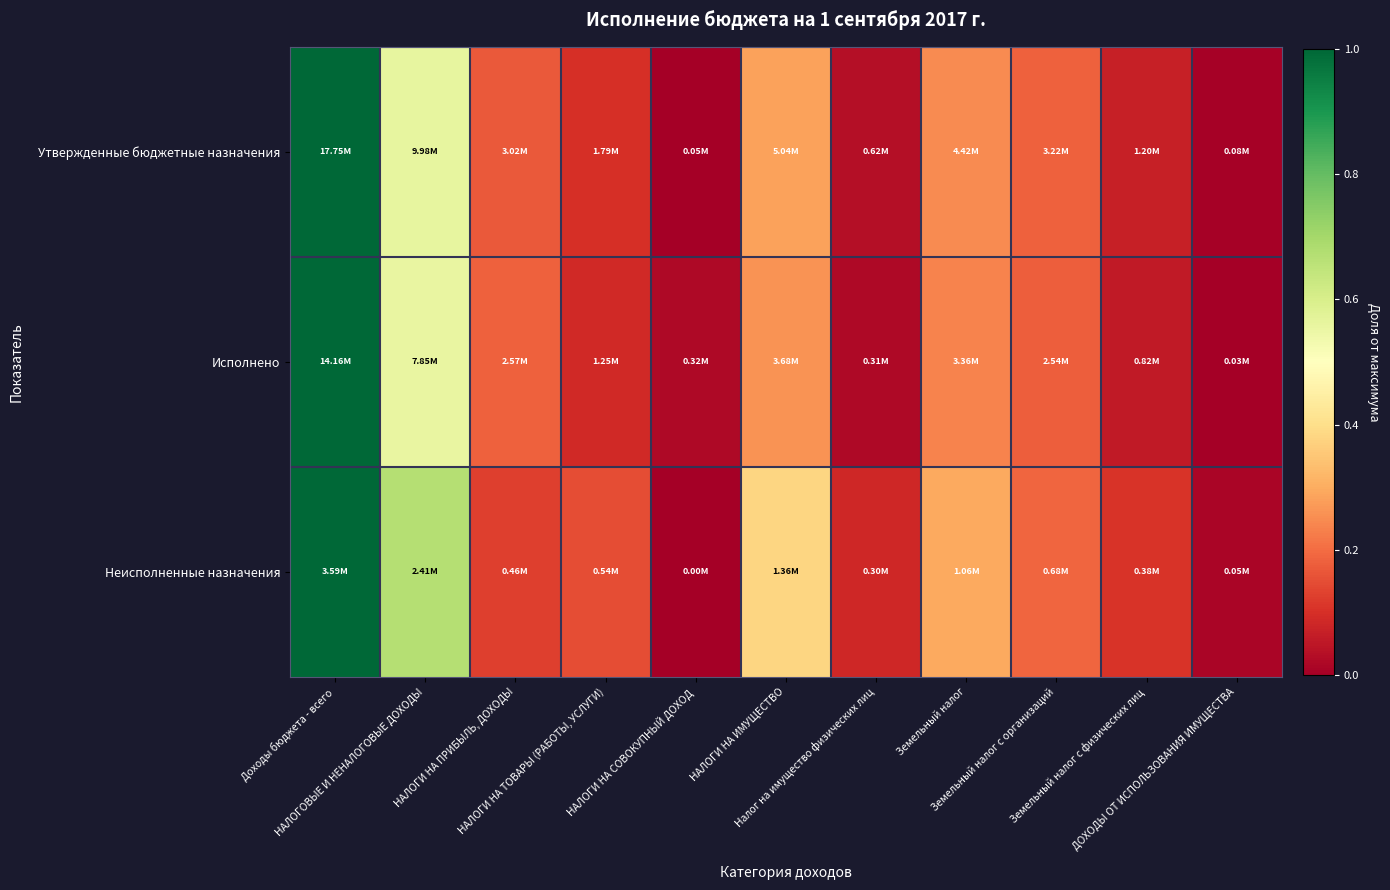

Reading right to left, what are all the values shown in this chart?

Утвержденные бюджетные назначения: ДОХОДЫ ОТ ИСПОЛЬЗОВАНИЯ ИМУЩЕСТВА=0.0	Земельный налог с физических лиц=0.1	Земельный налог с организаций=0.2	Земельный налог=0.2	Налог на имущество физических лиц=0.0	НАЛОГИ НА ИМУЩЕСТВО=0.3	НАЛОГИ НА СОВОКУПНЫЙ ДОХОД=0.0	НАЛОГИ НА ТОВАРЫ (РАБОТЫ, УСЛУГИ)=0.1	НАЛОГИ НА ПРИБЫЛЬ, ДОХОДЫ=0.2	НАЛОГОВЫЕ И НЕНАЛОГОВЫЕ ДОХОДЫ=0.6	Доходы бюджета - всего=1.0
Исполнено: ДОХОДЫ ОТ ИСПОЛЬЗОВАНИЯ ИМУЩЕСТВА=0.0	Земельный налог с физических лиц=0.1	Земельный налог с организаций=0.2	Земельный налог=0.2	Налог на имущество физических лиц=0.0	НАЛОГИ НА ИМУЩЕСТВО=0.3	НАЛОГИ НА СОВОКУПНЫЙ ДОХОД=0.0	НАЛОГИ НА ТОВАРЫ (РАБОТЫ, УСЛУГИ)=0.1	НАЛОГИ НА ПРИБЫЛЬ, ДОХОДЫ=0.2	НАЛОГОВЫЕ И НЕНАЛОГОВЫЕ ДОХОДЫ=0.6	Доходы бюджета - всего=1.0
Неисполненные назначения: ДОХОДЫ ОТ ИСПОЛЬЗОВАНИЯ ИМУЩЕСТВА=0.0	Земельный налог с физических лиц=0.1	Земельный налог с организаций=0.2	Земельный налог=0.3	Налог на имущество физических лиц=0.1	НАЛОГИ НА ИМУЩЕСТВО=0.4	НАЛОГИ НА СОВОКУПНЫЙ ДОХОД=0.0	НАЛОГИ НА ТОВАРЫ (РАБОТЫ, УСЛУГИ)=0.2	НАЛОГИ НА ПРИБЫЛЬ, ДОХОДЫ=0.1	НАЛОГОВЫЕ И НЕНАЛОГОВЫЕ ДОХОДЫ=0.7	Доходы бюджета - всего=1.0